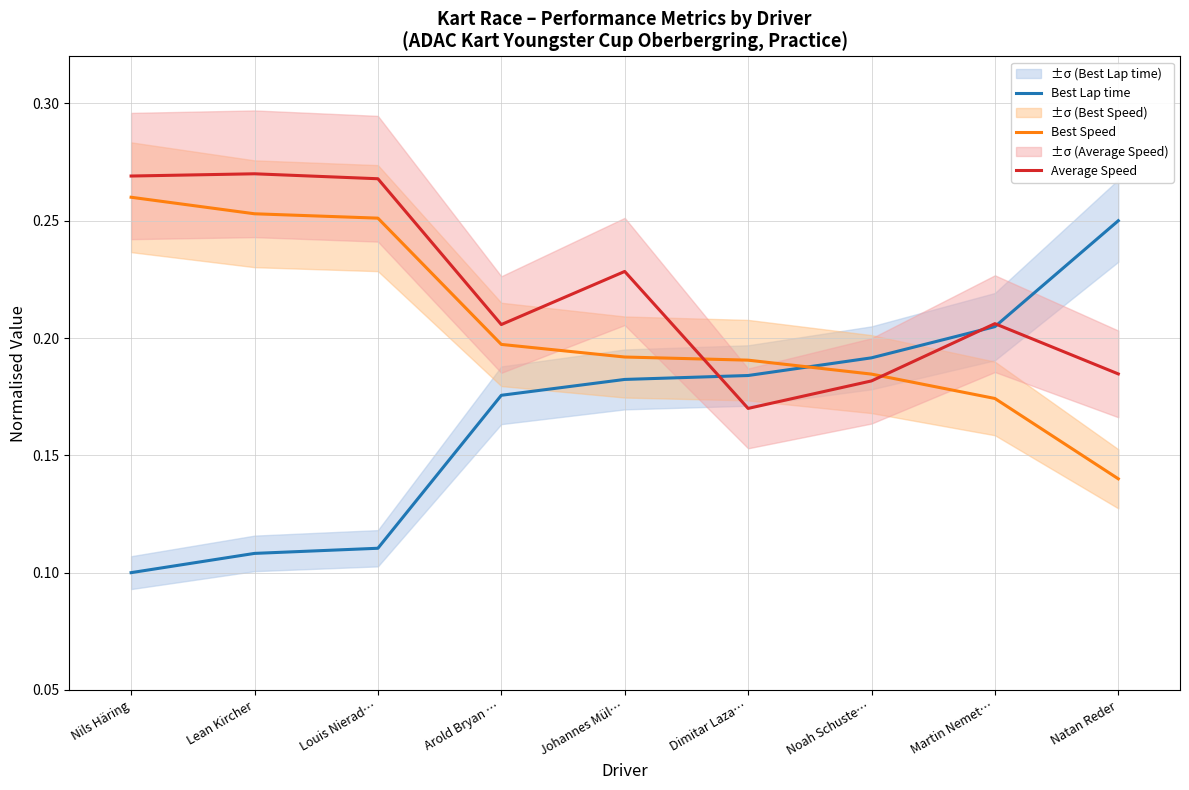

The value of Best Speed at Noah Schuste… is 0.2. True or false?

True